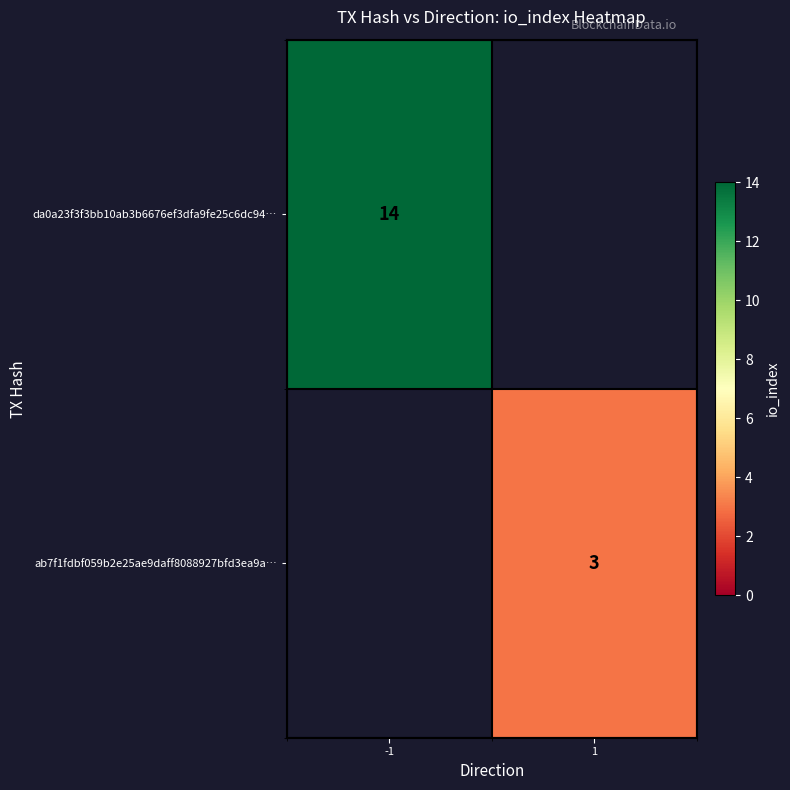

The da0a23f3f3bb10ab3b6676ef3dfa9fe25c6dc94… series shows 6 at -1. True or false?

False